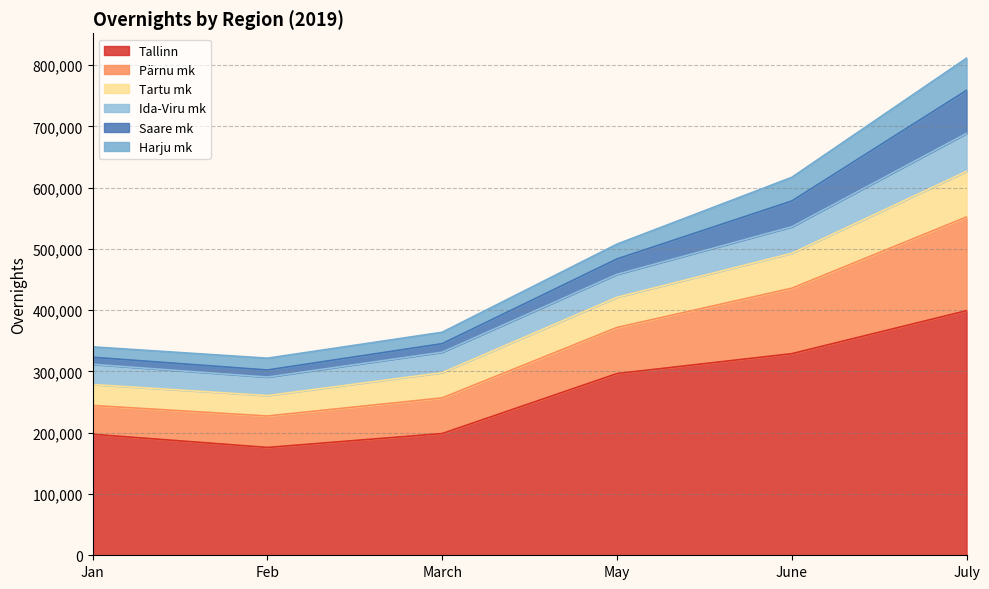

Rank the categories by Tallinn value from highest to lowest.

July, June, May, March, Jan, Feb